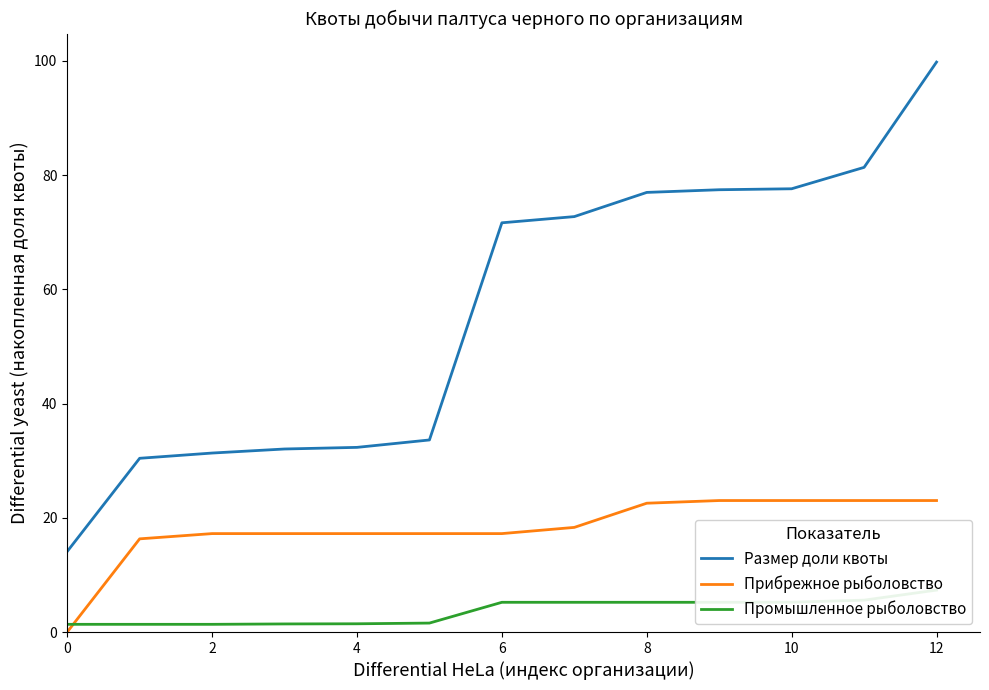

True or false: Размер доли квоты and Прибрежное рыболовство intersect in this chart.

False